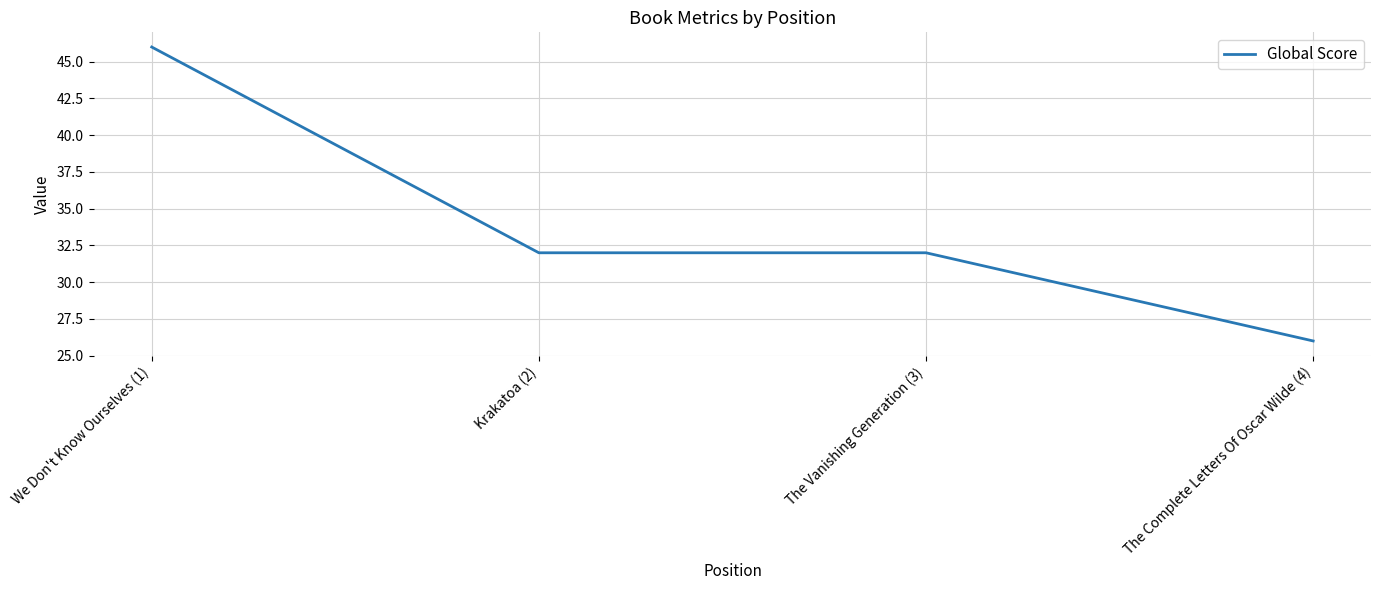

Is it true that the value at Krakatoa (2) is 32?

True